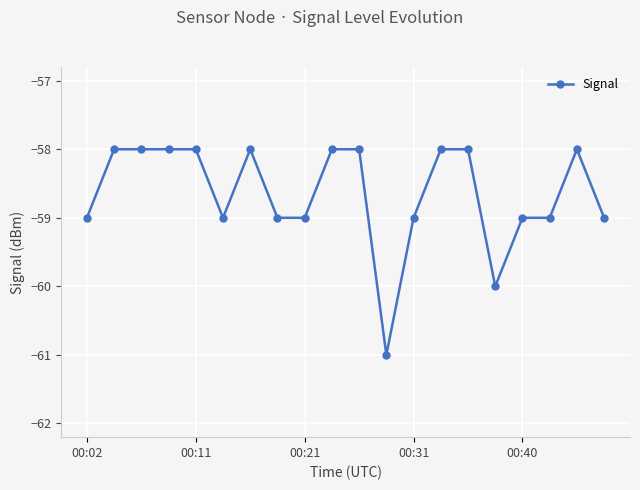

What is the difference between the second highest and minimum values?

3